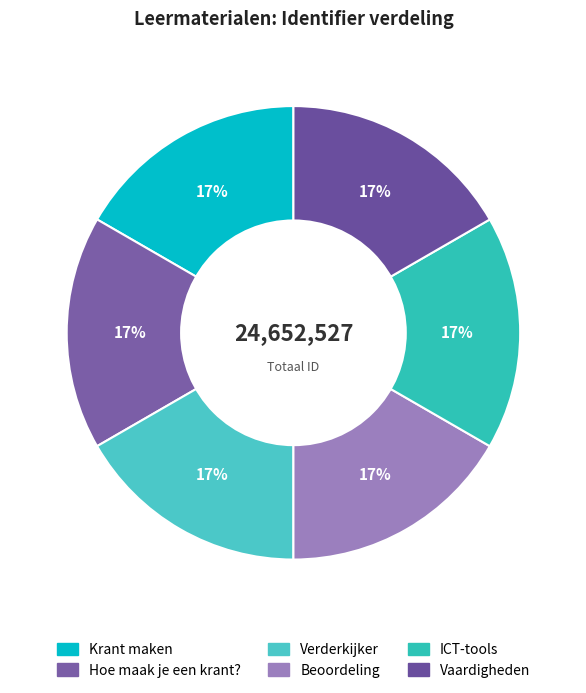

How many slices are in this pie chart?

6